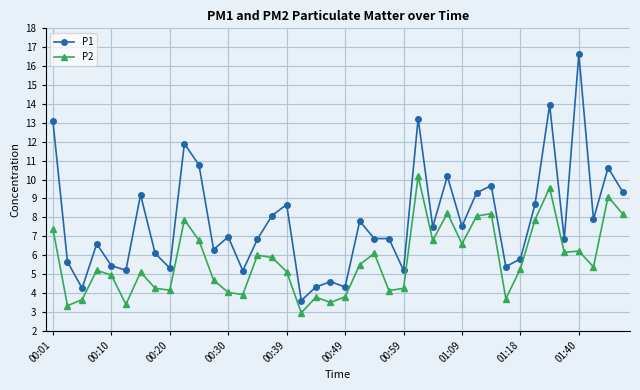

True or false: P1 and P2 intersect in this chart.

False